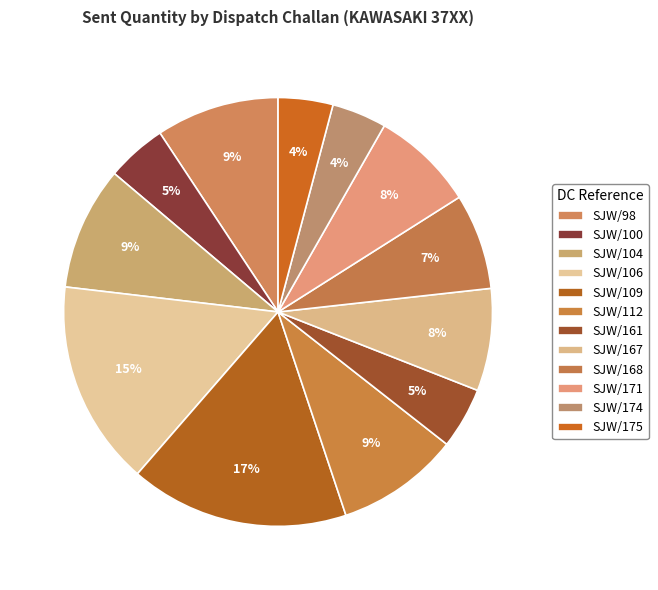

Combined, what portion of the pie is SJW/171 and SJW/100?

12.3%